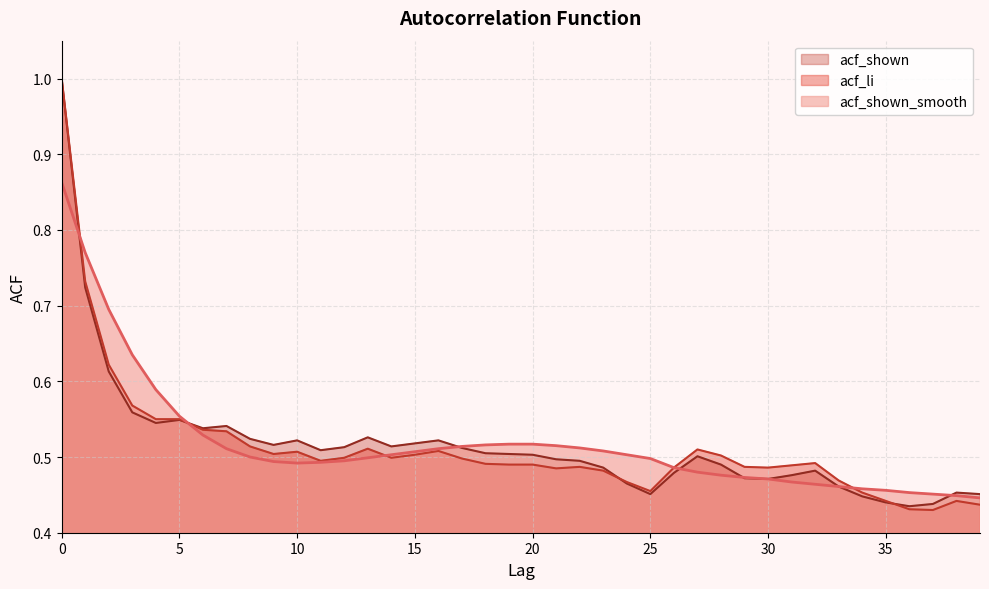

Where is acf_shown nearest to the value 0?

36